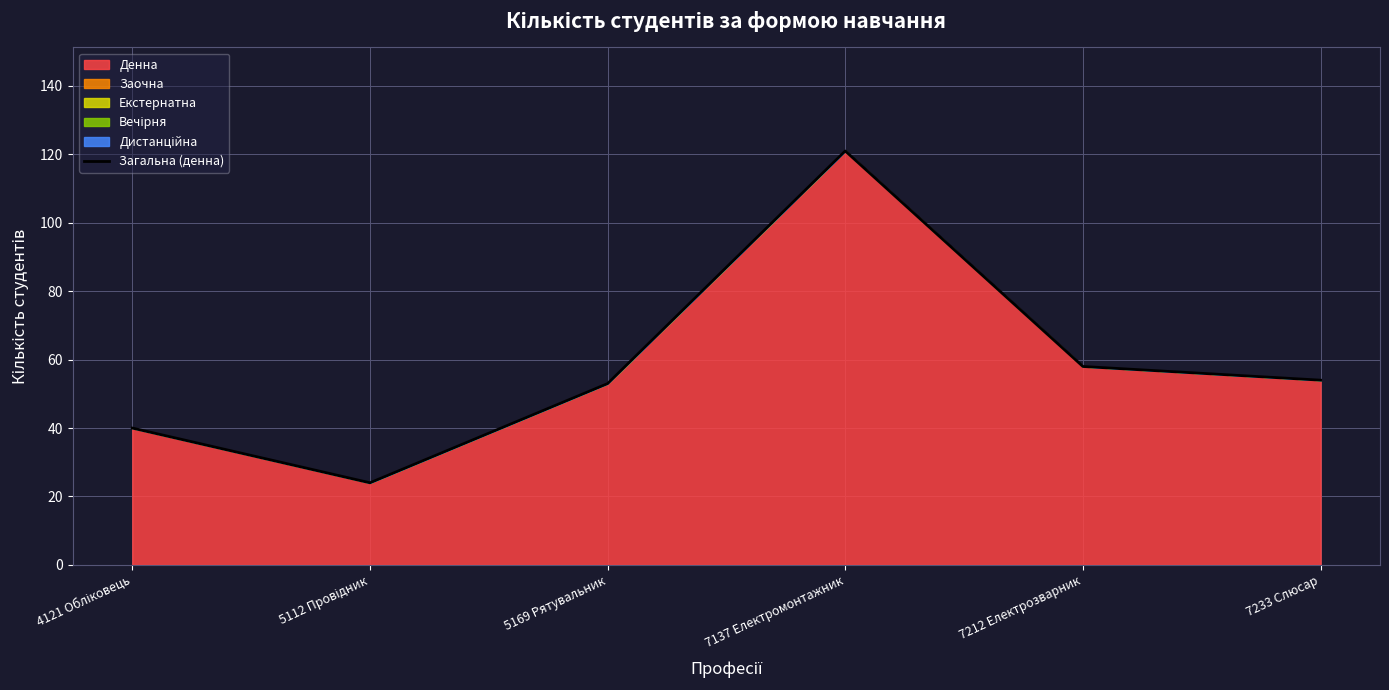

List the labels in order of value, smallest first.

5112 Провідник, 4121 Обліковець, 5169 Рятувальник, 7233 Слюсар, 7212 Електрозварник, 7137 Електромонтажник